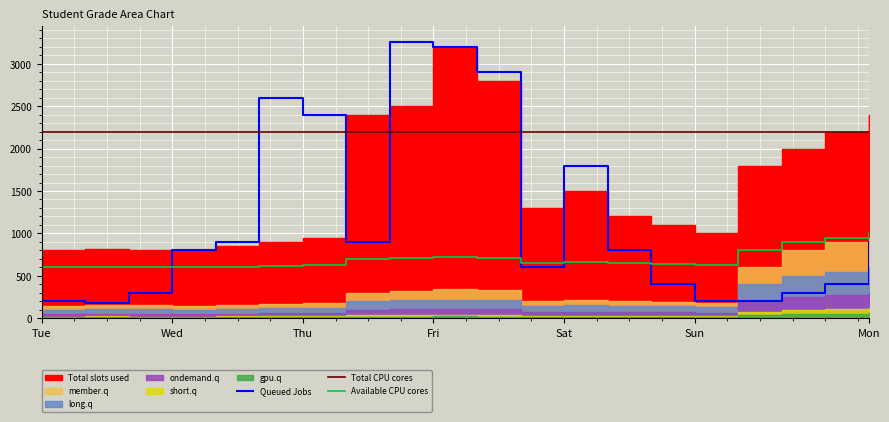

True or false: Total CPU cores has more than 2 points higher than both neighbors.

False